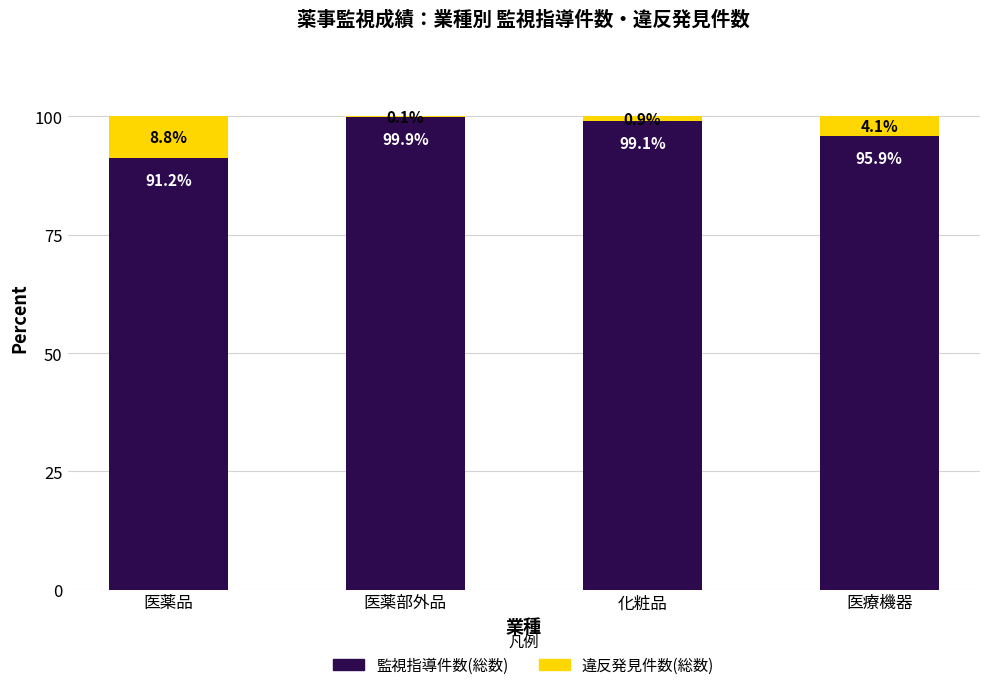

Reading left to right, list the values for the 監視指導件数(総数) series.

医薬品=91.2	医薬部外品=99.9	化粧品=99.1	医療機器=95.9